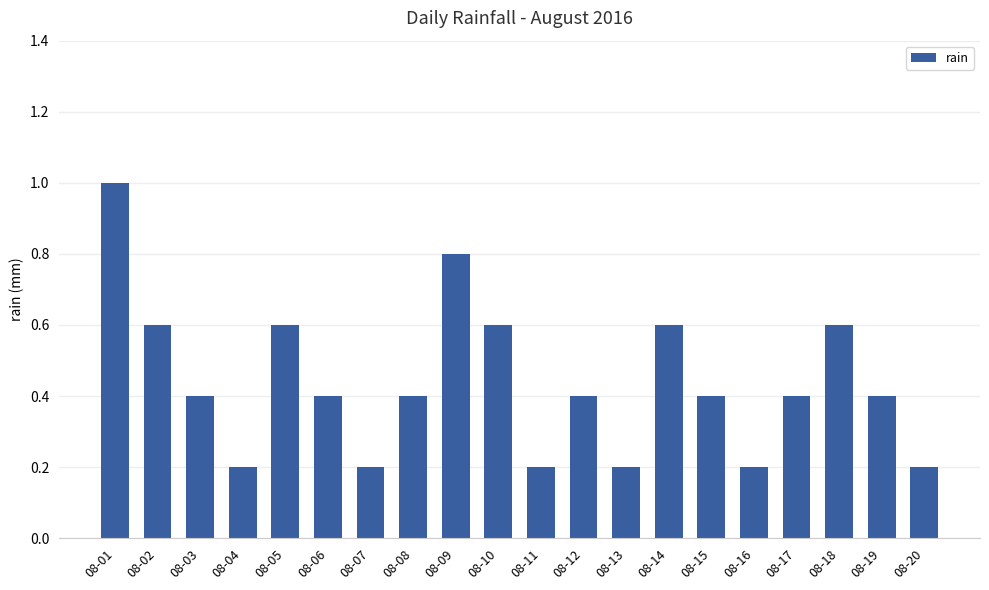

What is the value of the 11th bar from the left?

0.2